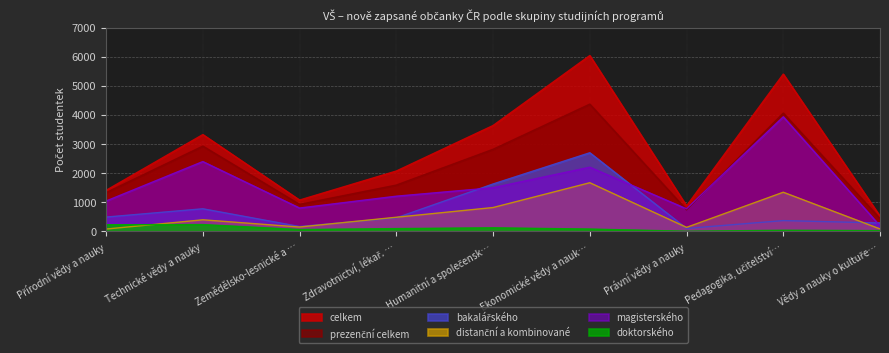

The value of celkem at Technické vědy a nauky is 3327. True or false?

True